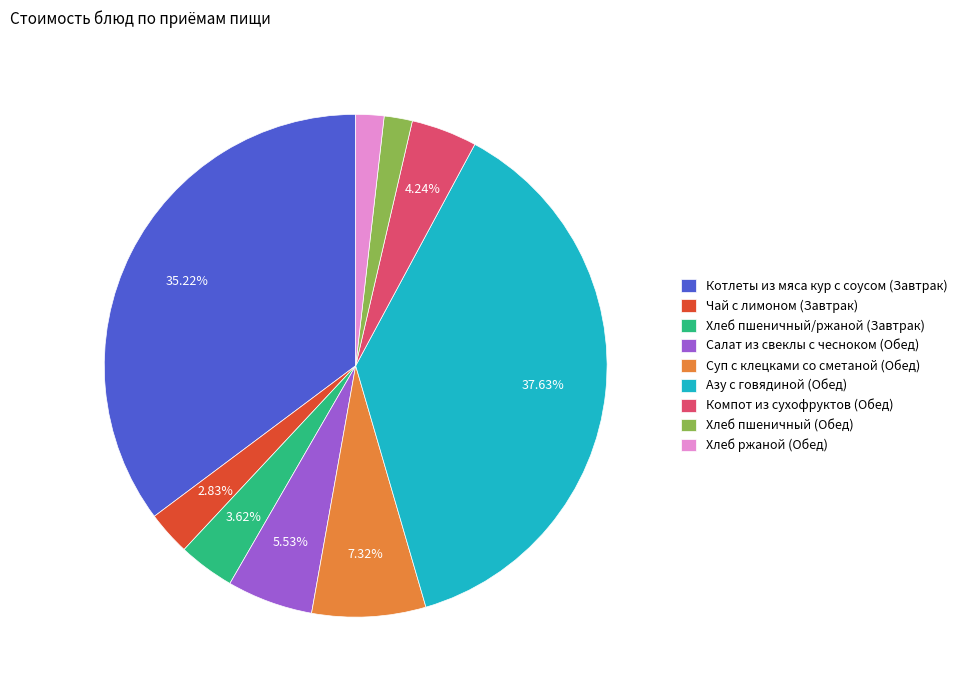

Do Азу с говядиной (Обед) and Салат из свеклы с чесноком (Обед) together represent more than half of the pie?

No